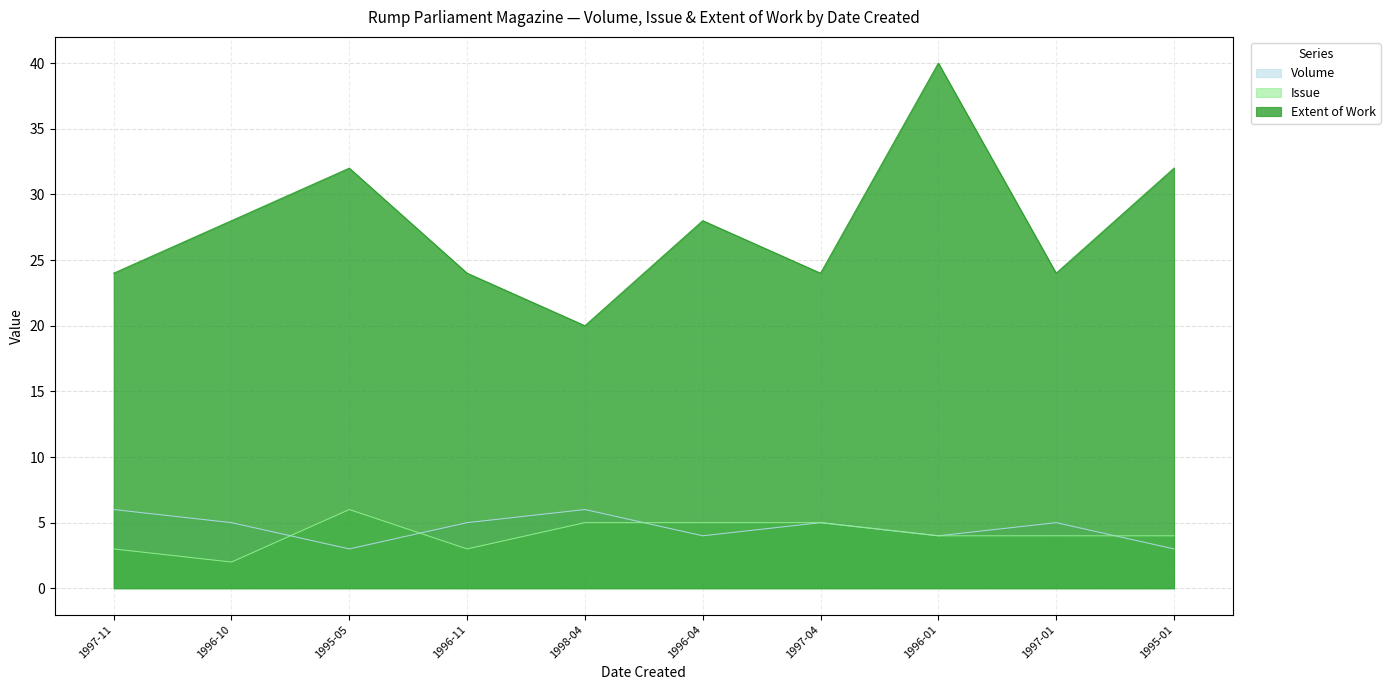

How many lines are shown in the chart?

3